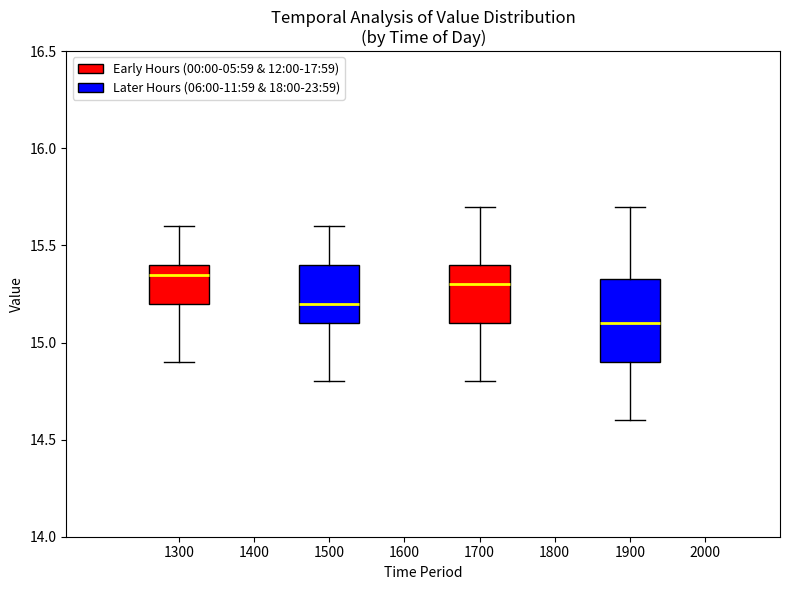

Reading left to right, transcribe this box plot: for each box, give where its median line is, the range the box spans, and where its two whiskers end, as read against the y-axis. The values are not printed on the chart, so give them approximately, as read against the axis.

1300: median 15.35, box 15.20 to 15.40, whiskers 14.90 to 15.60
1500: median 15.20, box 15.10 to 15.40, whiskers 14.80 to 15.60
1700: median 15.30, box 15.10 to 15.40, whiskers 14.80 to 15.70
1900: median 15.10, box 14.90 to 15.35, whiskers 14.60 to 15.70